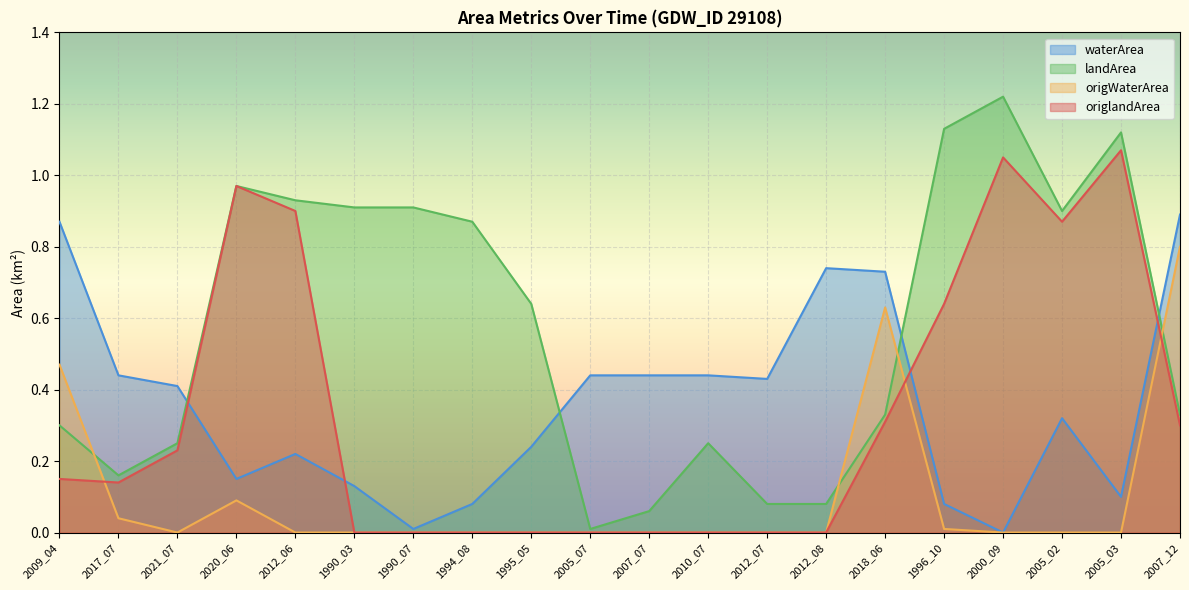

What is the value of the landArea point at the 20th from the left?

0.3